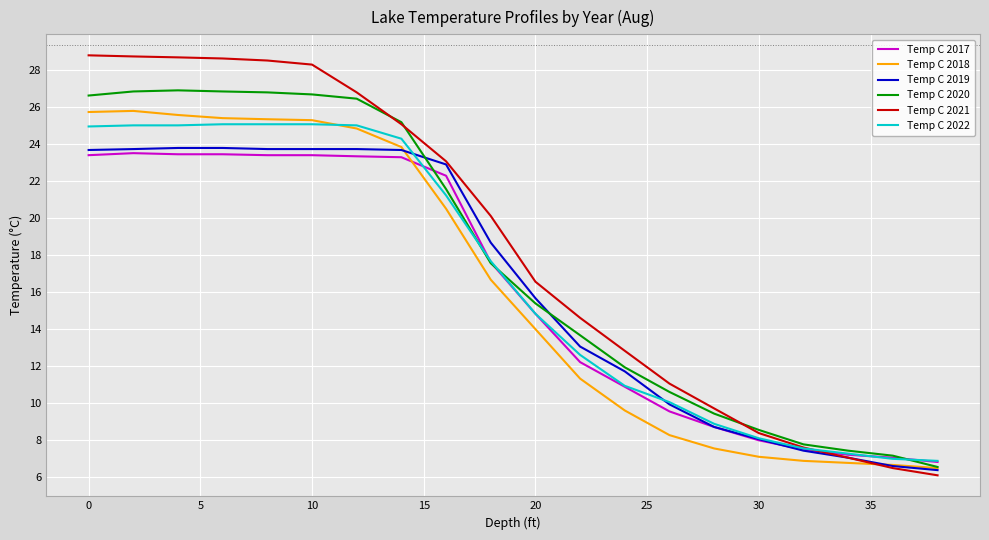

What is the smallest value displayed?

6.1